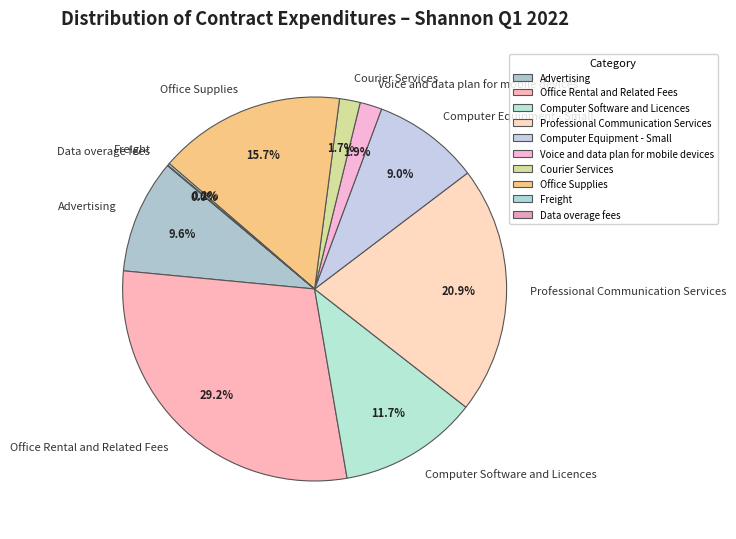

Between Professional Communication Services and Computer Equipment - Small, which is larger?

Professional Communication Services